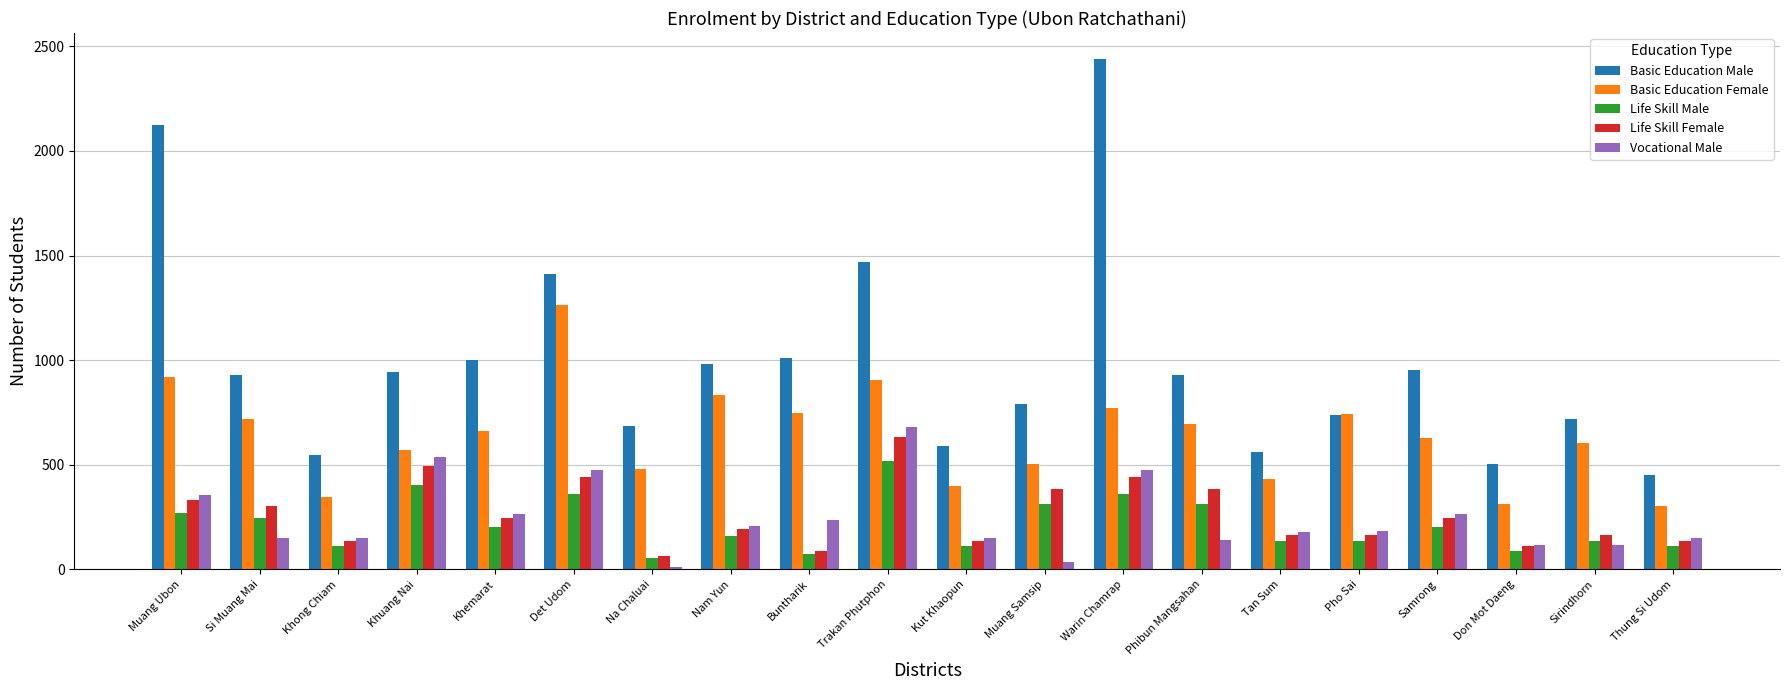

Between Trakan Phutphon and Don Mot Daeng, which series saw the biggest shift?

Basic Education Male